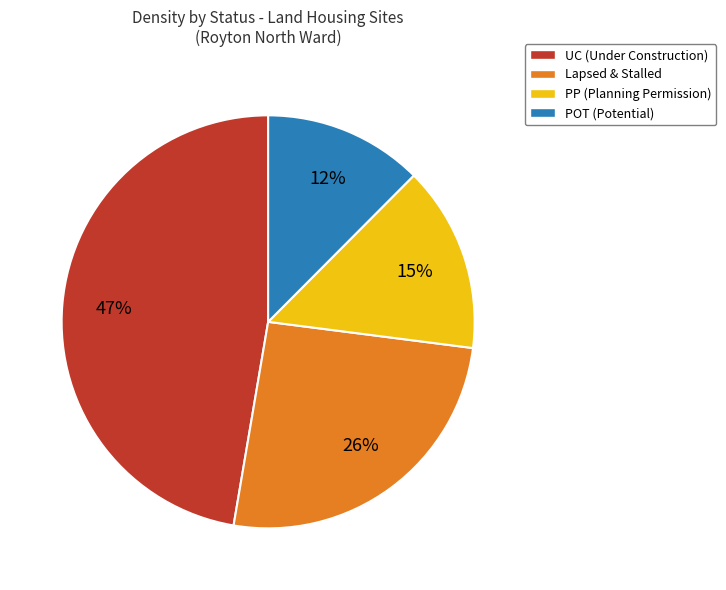

Is there a majority slice in this chart?

No